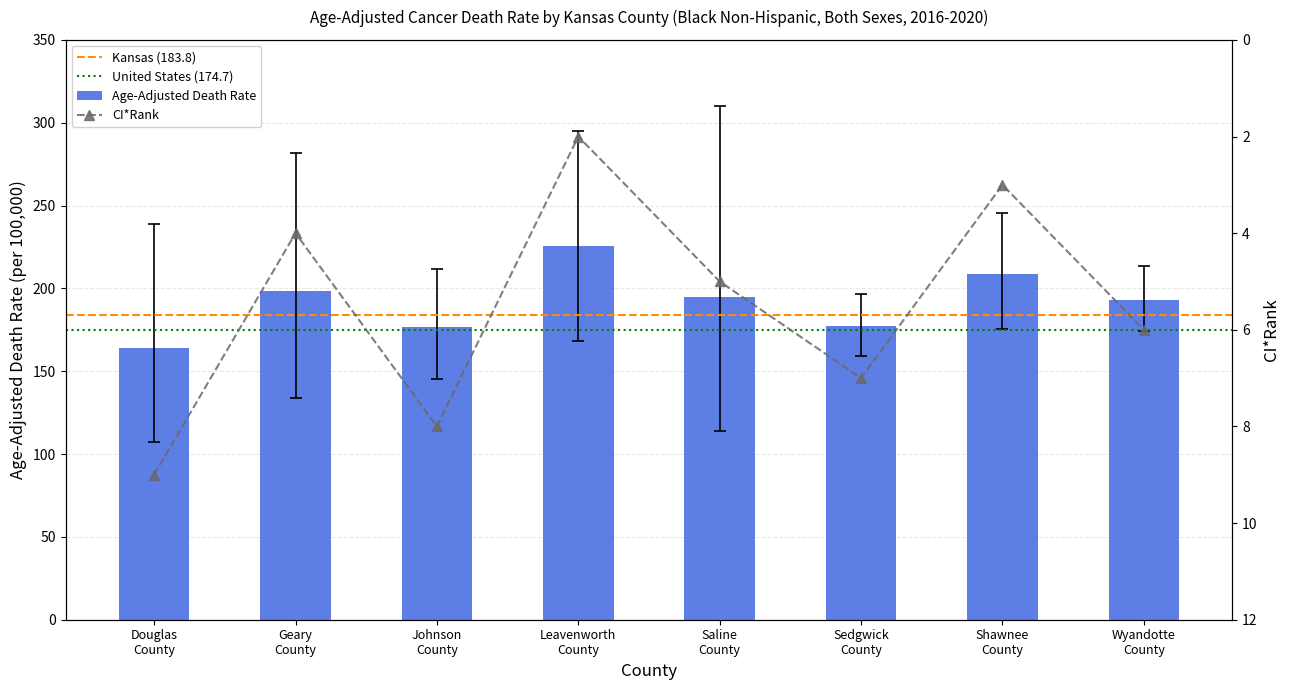

What position from the left is Sedgwick County?

6